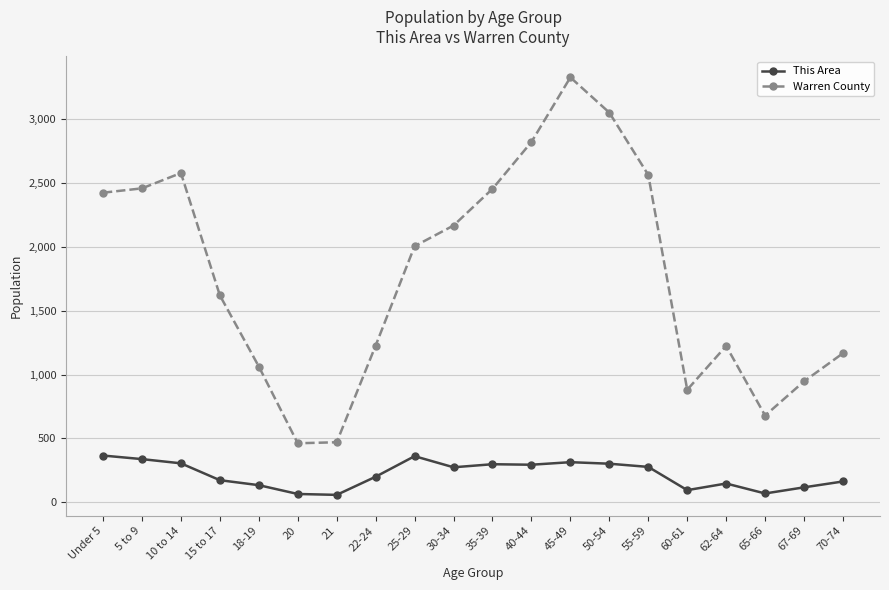

What is the label of the 3rd point from the right?

65-66